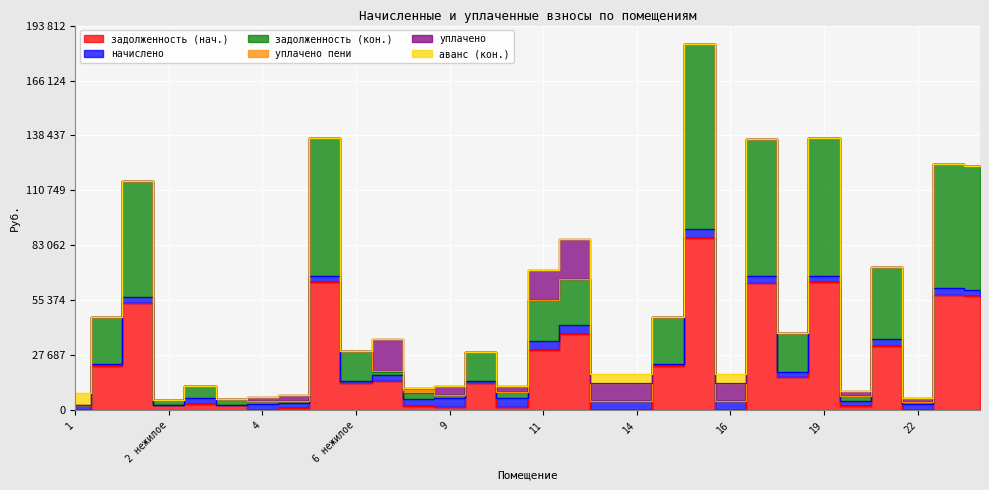

The value of уплачено пени at 18 is 0.0. True or false?

True